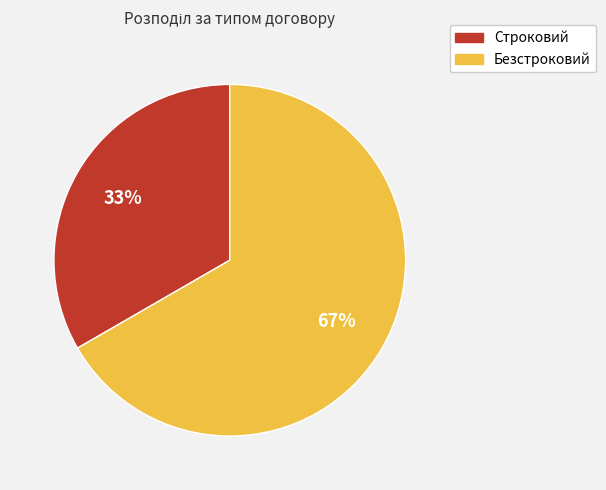

Is it true that Безстроковий is 75% of the pie?

False